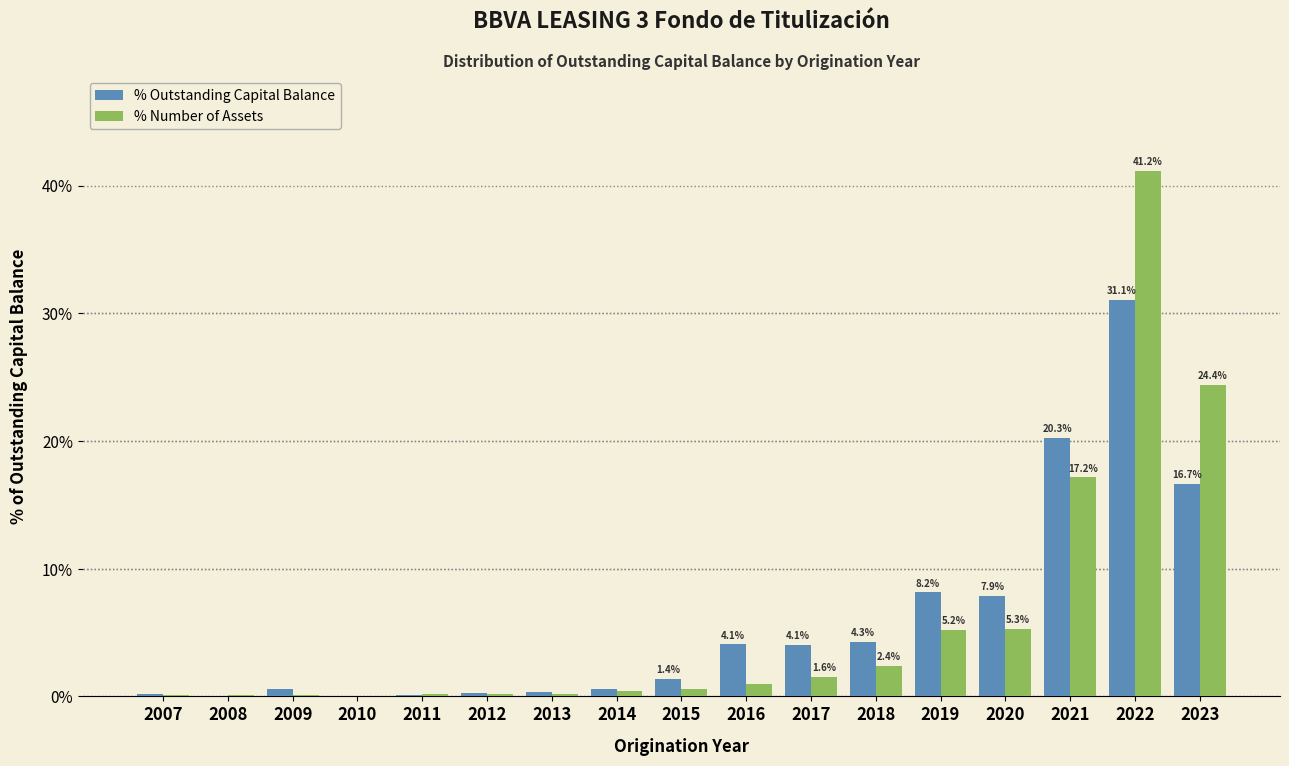

What is the maximum value shown in the chart?

41.2